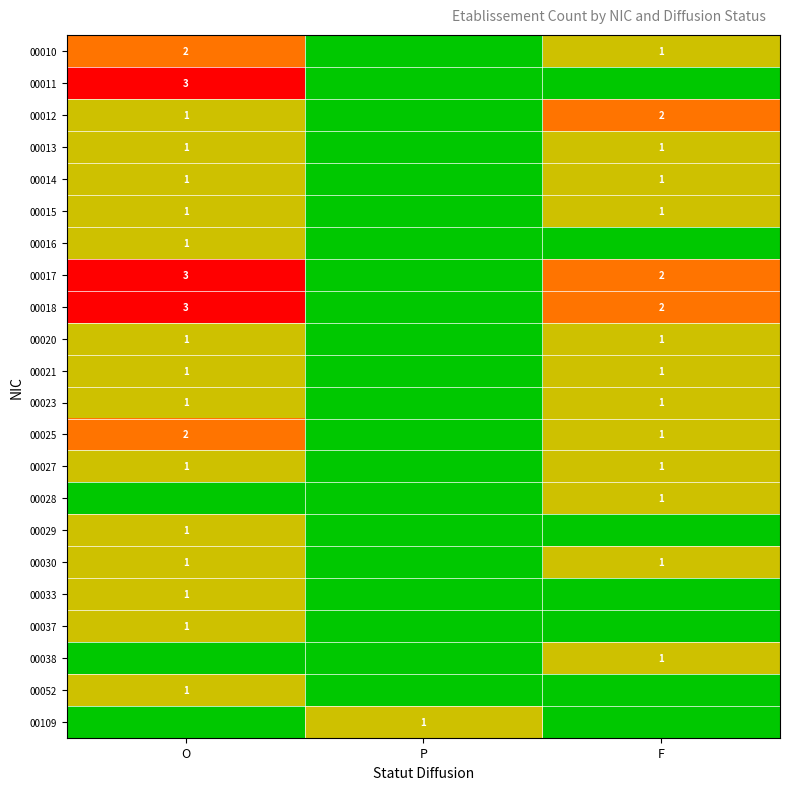

What is the sum of the 00025 values at O and F?

3